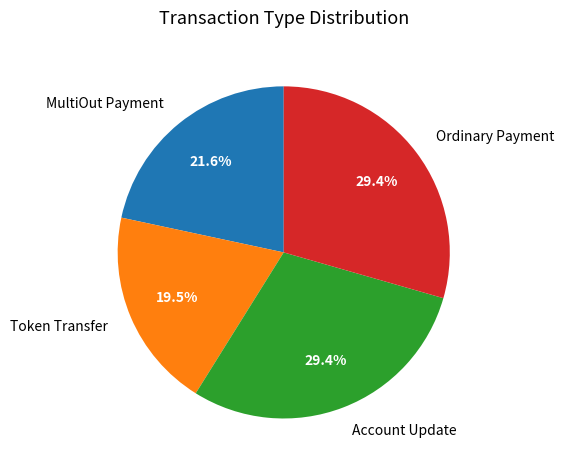

The MultiOut Payment slice represents 12% of the pie. True or false?

False